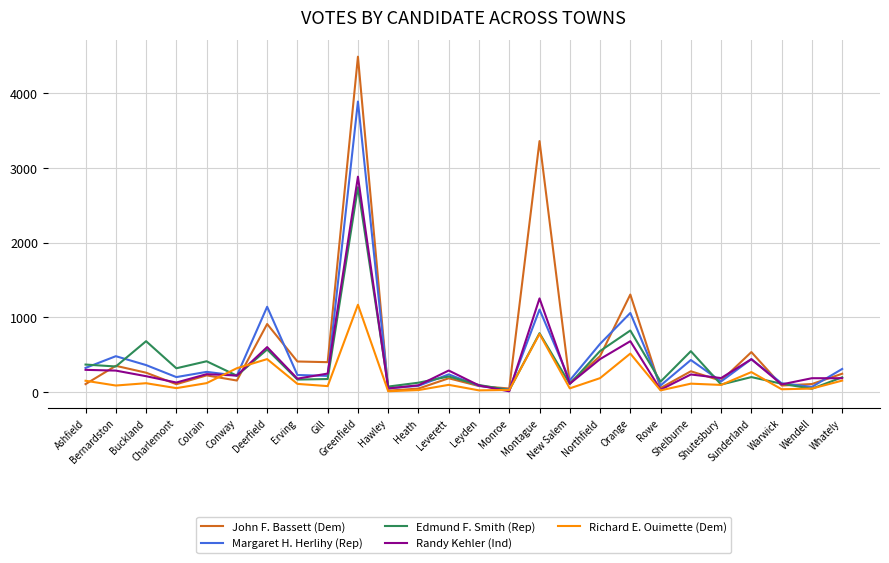

Does the chart display data point markers on the line(s)?

No